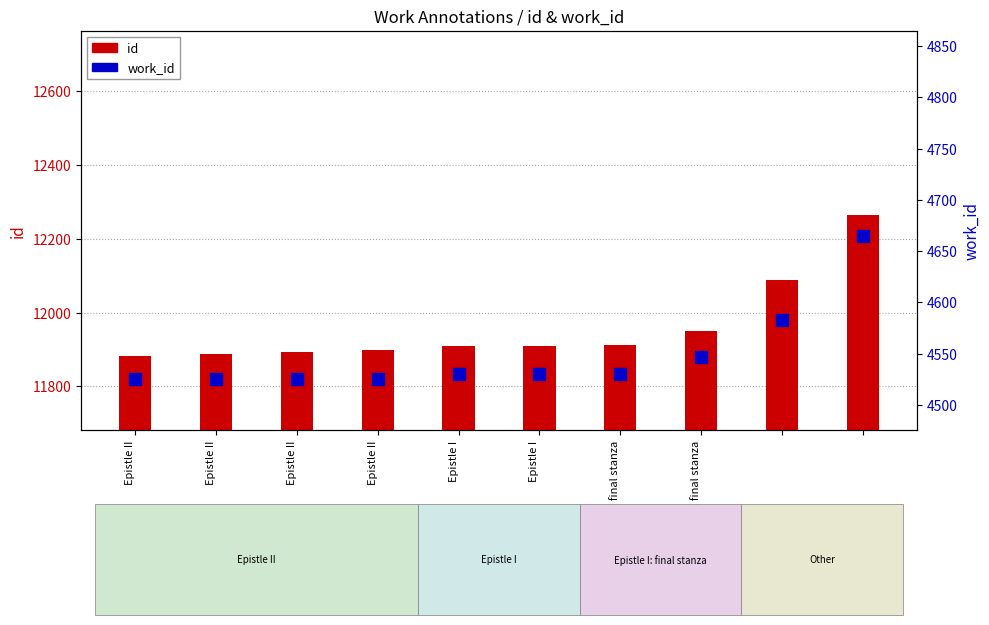

Which series changed the most between Epistle II and Epistle II?

id